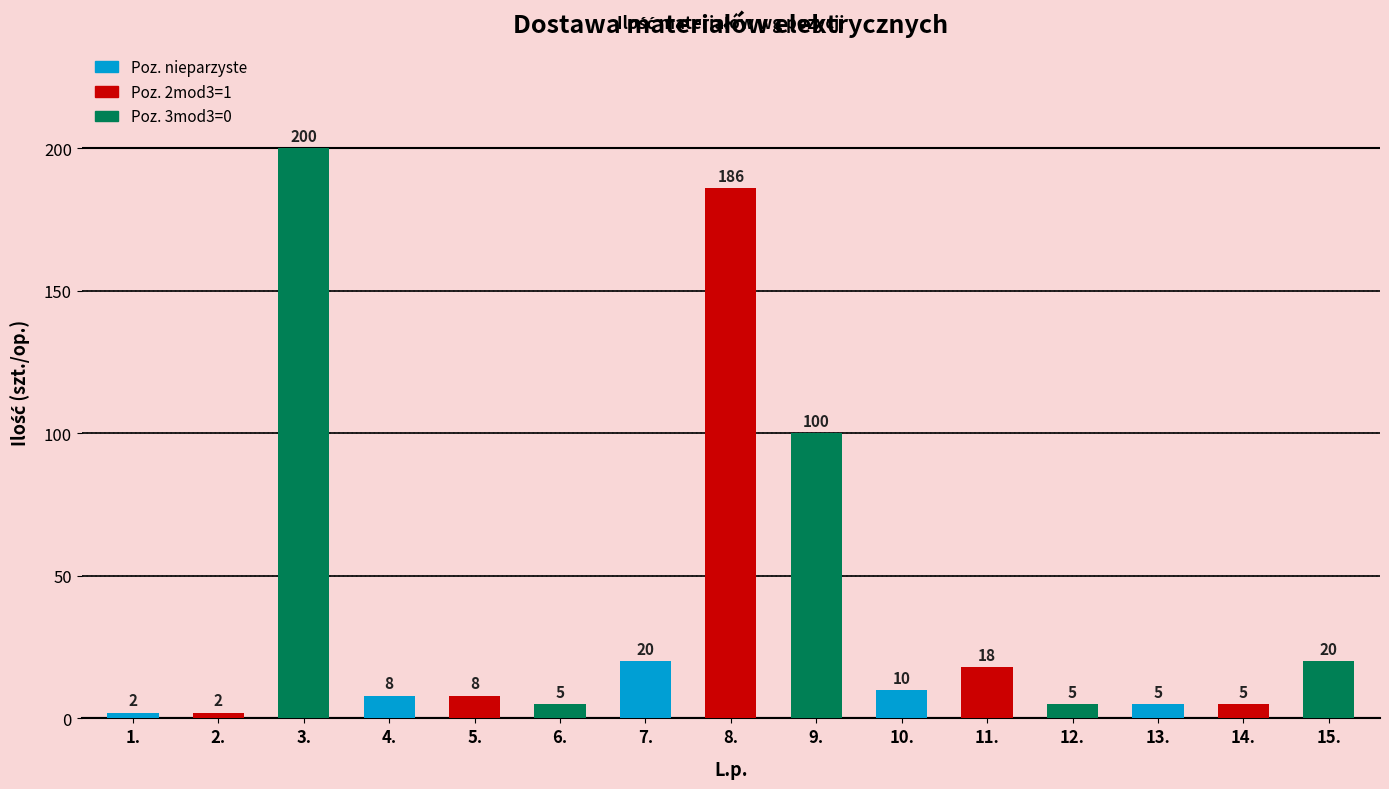

What is the label of the 5th bar from the right?

11.